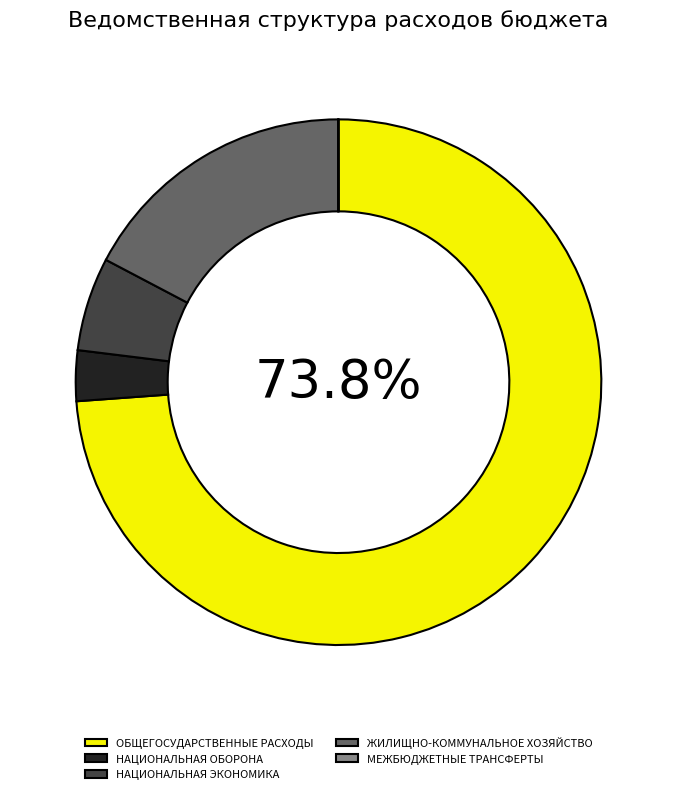

To the nearest percent, what is the combined percentage of НАЦИОНАЛЬНАЯ ЭКОНОМИКА and НАЦИОНАЛЬНАЯ ОБОРОНА?

9%